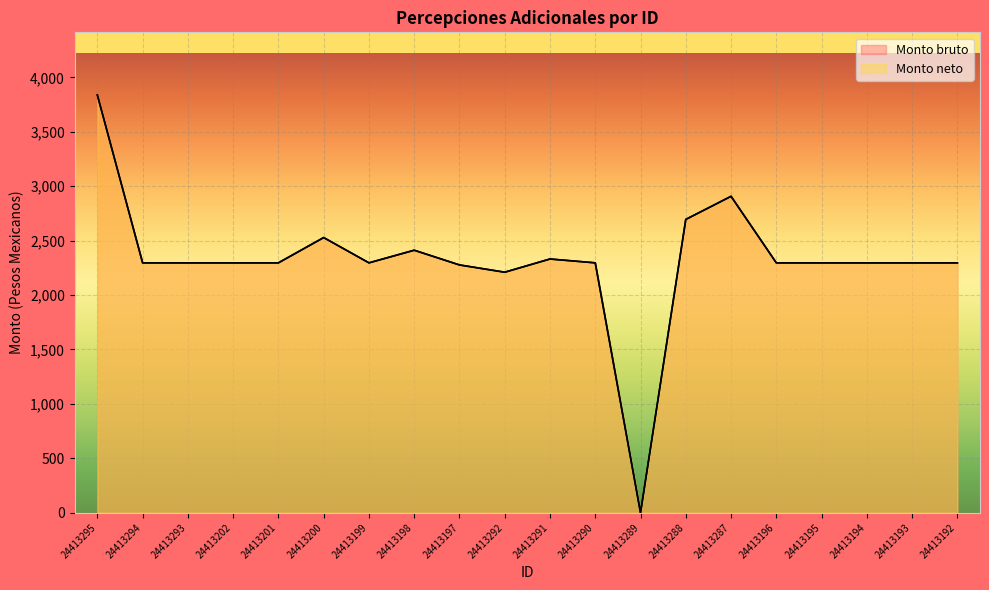

What is the value of the Monto neto point at the 12th from the left?

2296.1